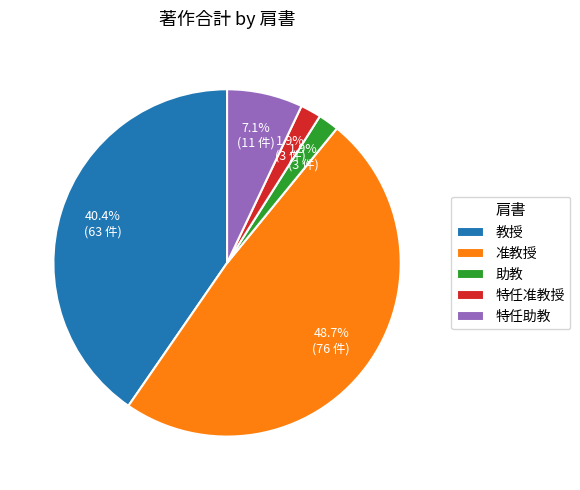

Is there any slice that represents more than half of the pie?

No